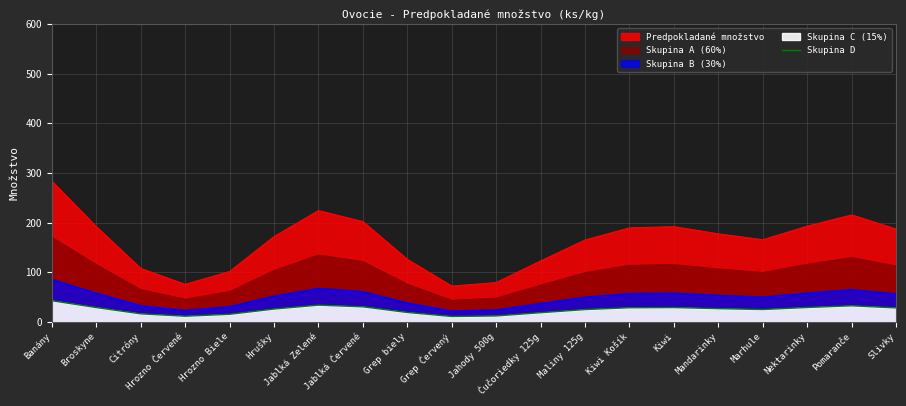

Rank the categories by value from lowest to highest.

Grep Červený, Hrozno Červené, Jahody 500g, Hrozno Biele, Citróny, Čučoriedky 125g, Grep biely, Maliny 125g, Marhule, Hrušky, Mandarinky, Slivky, Kiwi Košík, Kiwi, Broskyne, Nektarinky, Jablká Červené, Pomaranče, Jablká Zelené, Banány